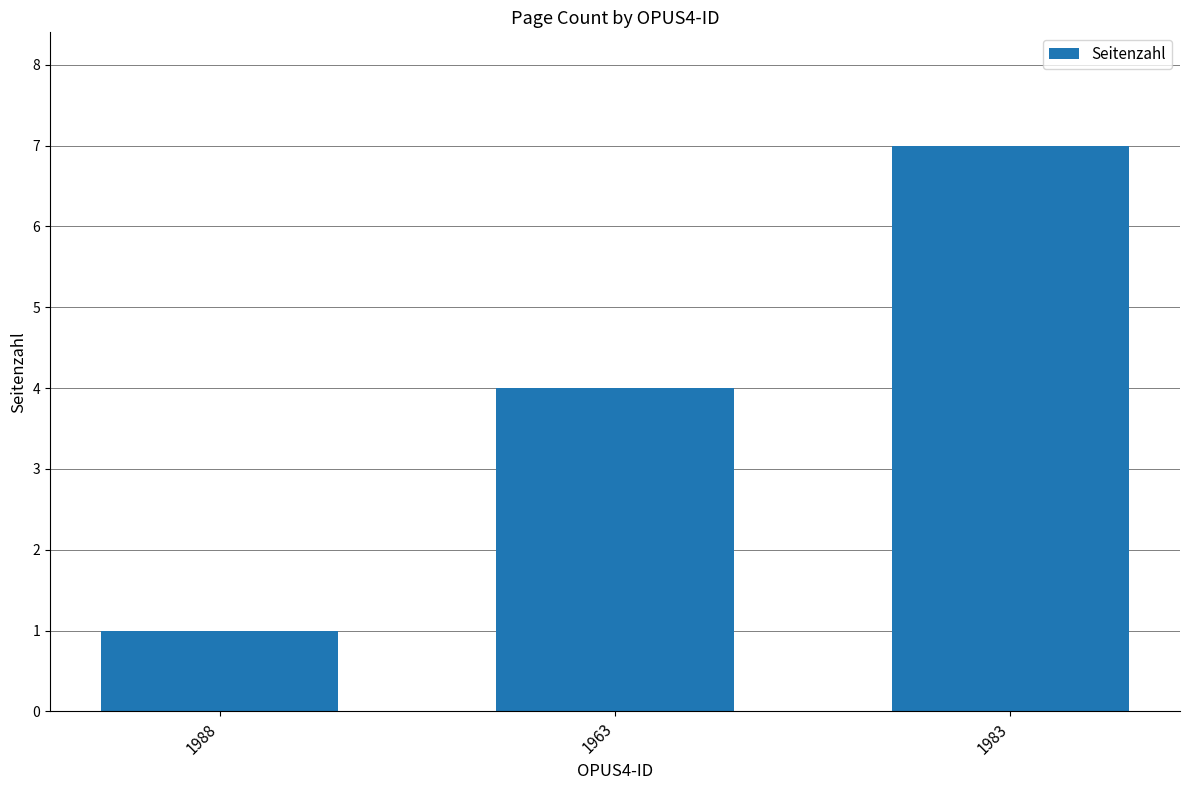

What value does the data have at 1963?

4